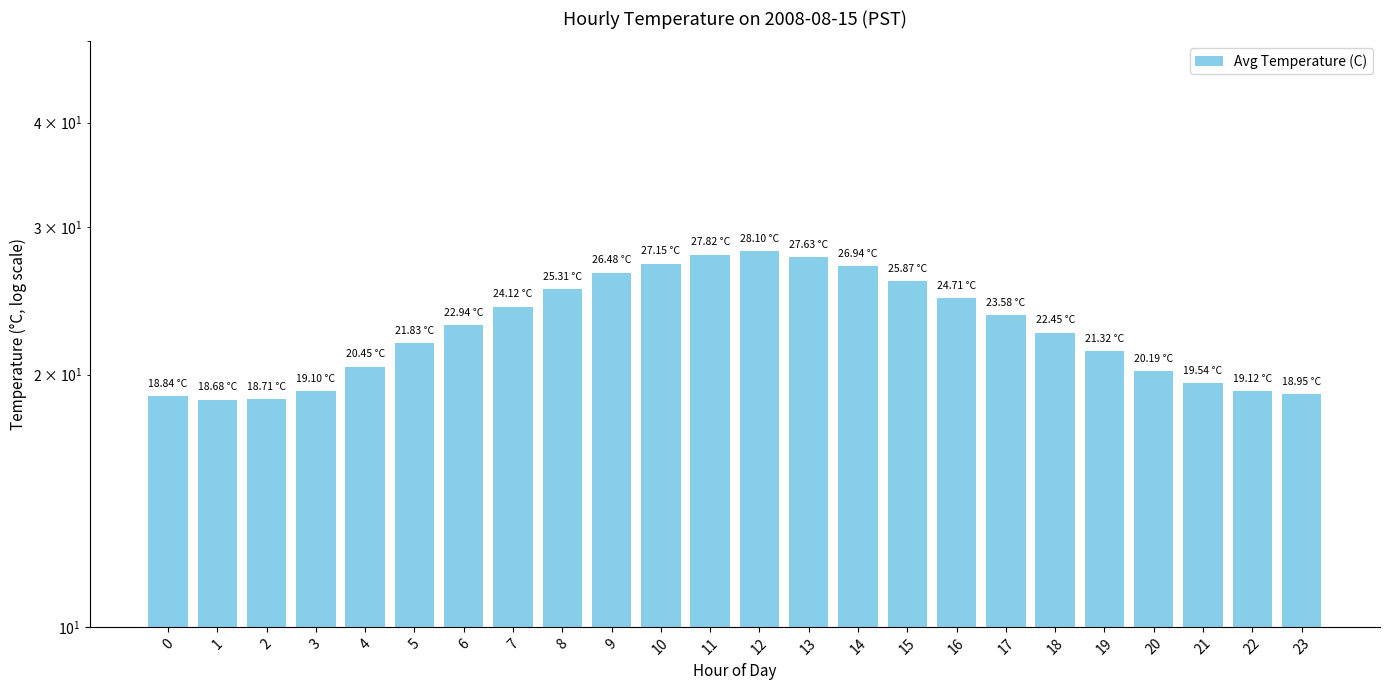

What is the ratio of the value at 15 to the value at 1?

1.4